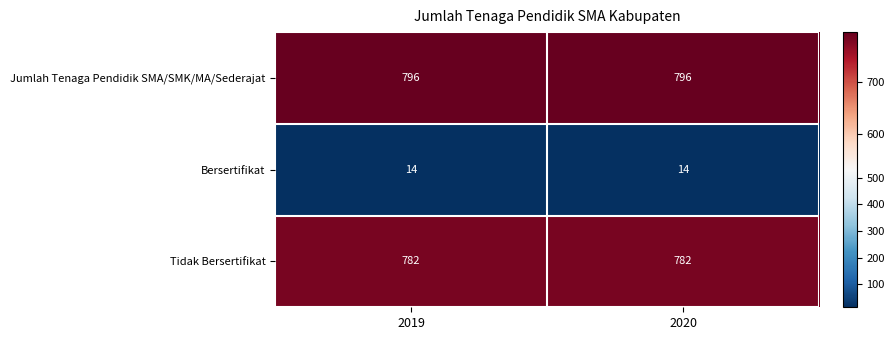

Read the Tidak Bersertifikat value at 2019.

782